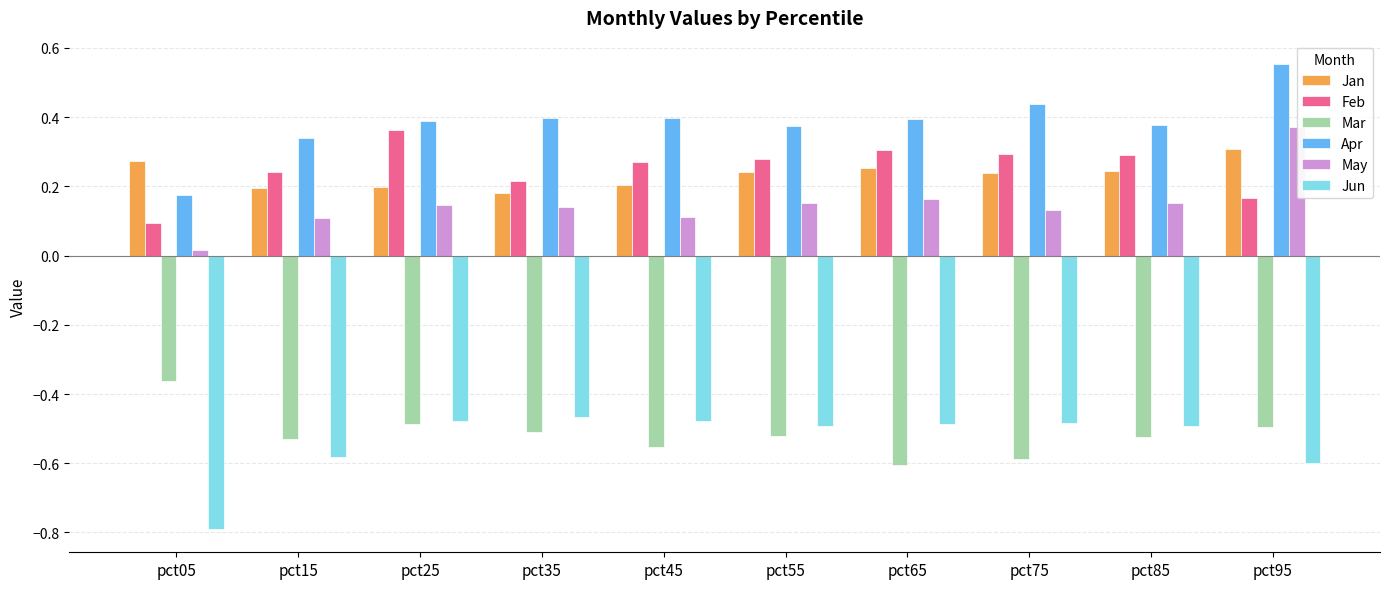

What is the smallest value displayed?

-0.8